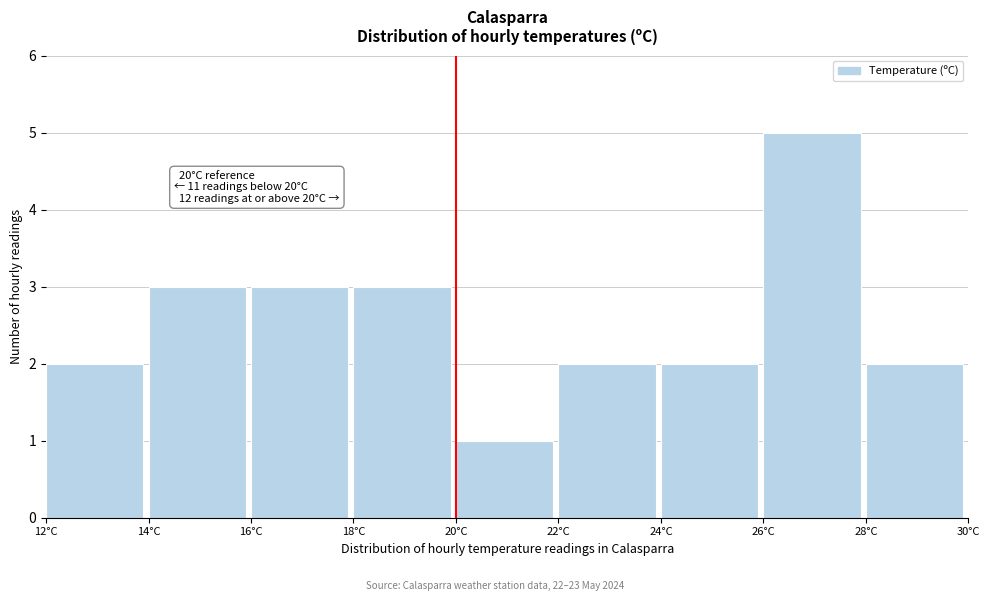

Which range on the x-axis has the tallest bar?

26 to 28